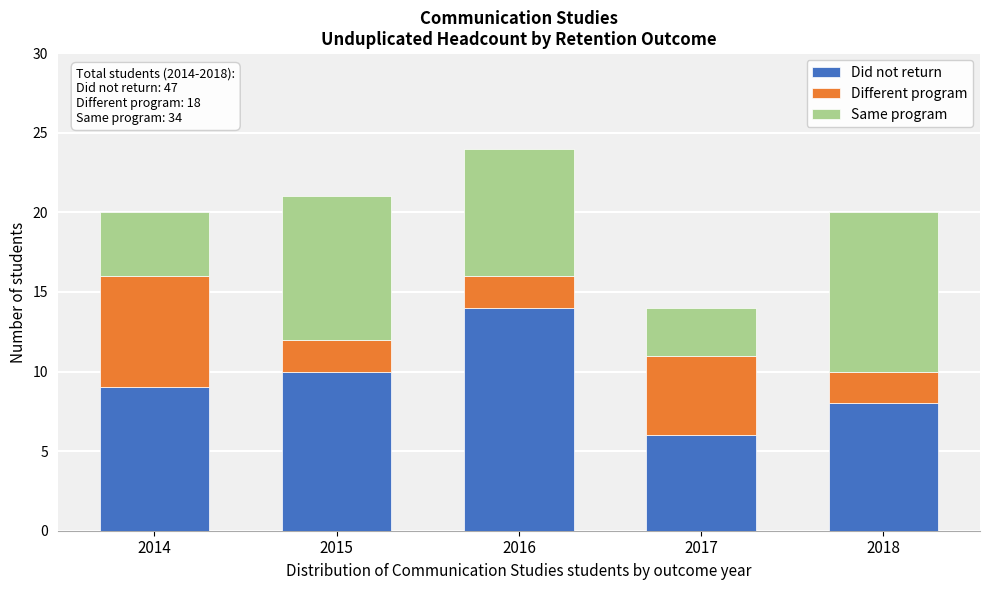

Reading left to right, list the values for the Did not return series.

9	10	14	6	8